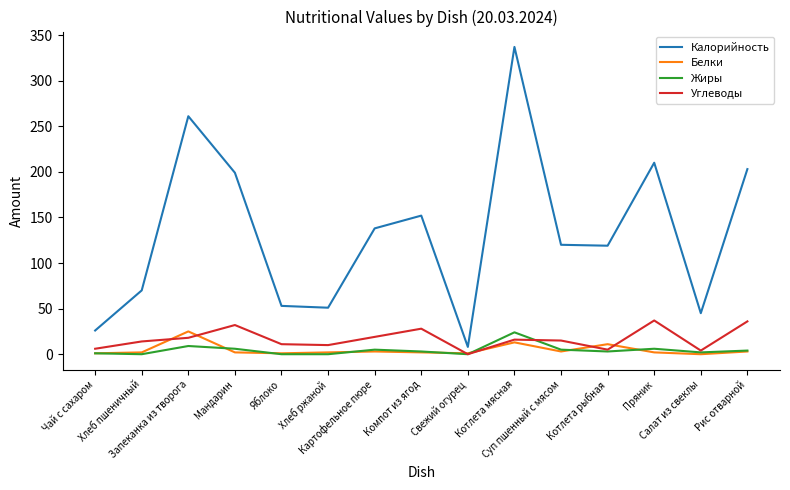

Does the chart display data point markers on the line(s)?

No